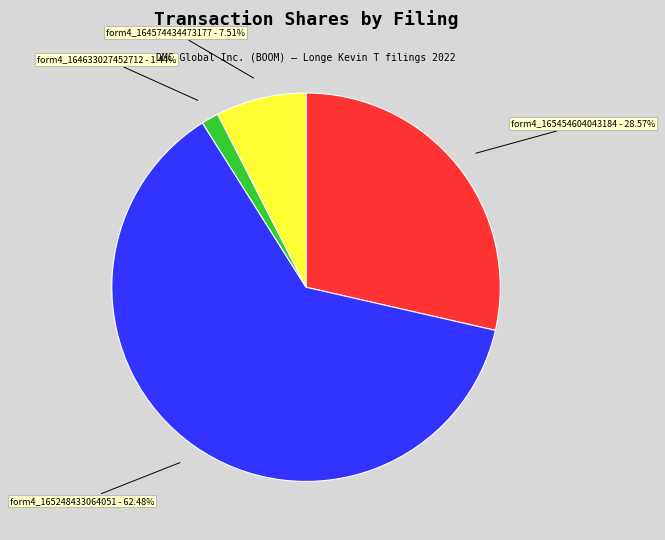

To the nearest percent, what is the difference between the largest and smallest slice percentages?

61%